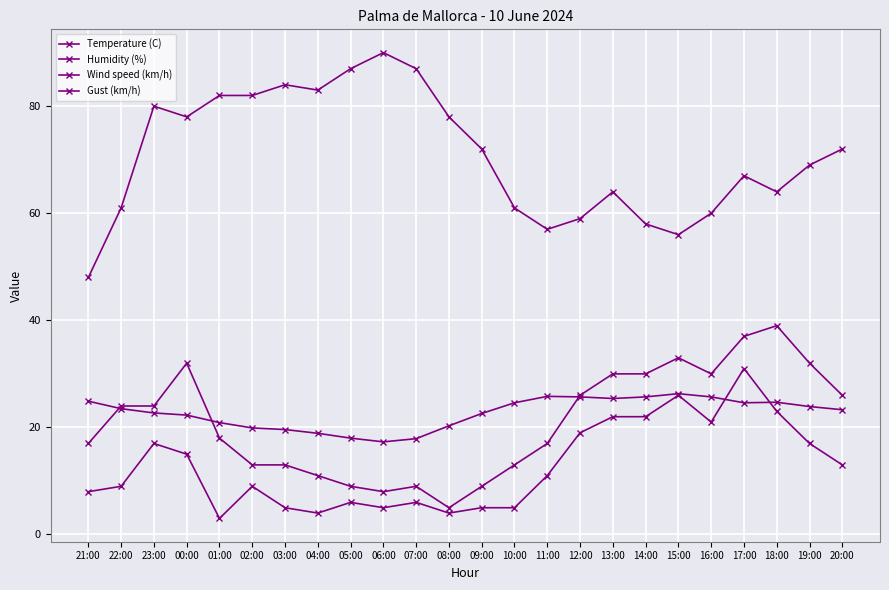

What is the sum of all Wind speed (km/h) values?

306.0